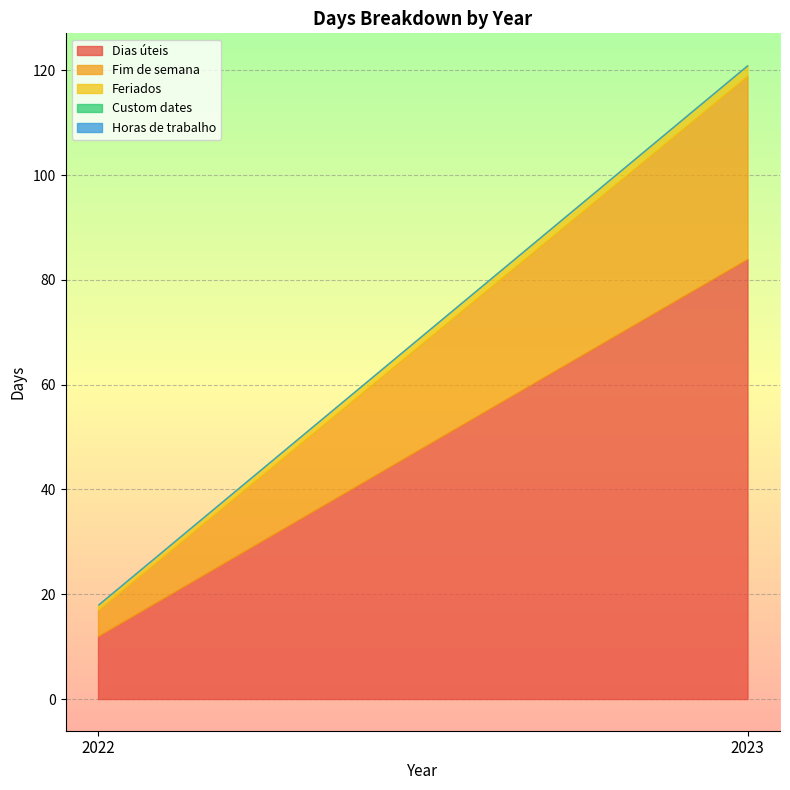

At how many categories does at least one series exceed 26?

1